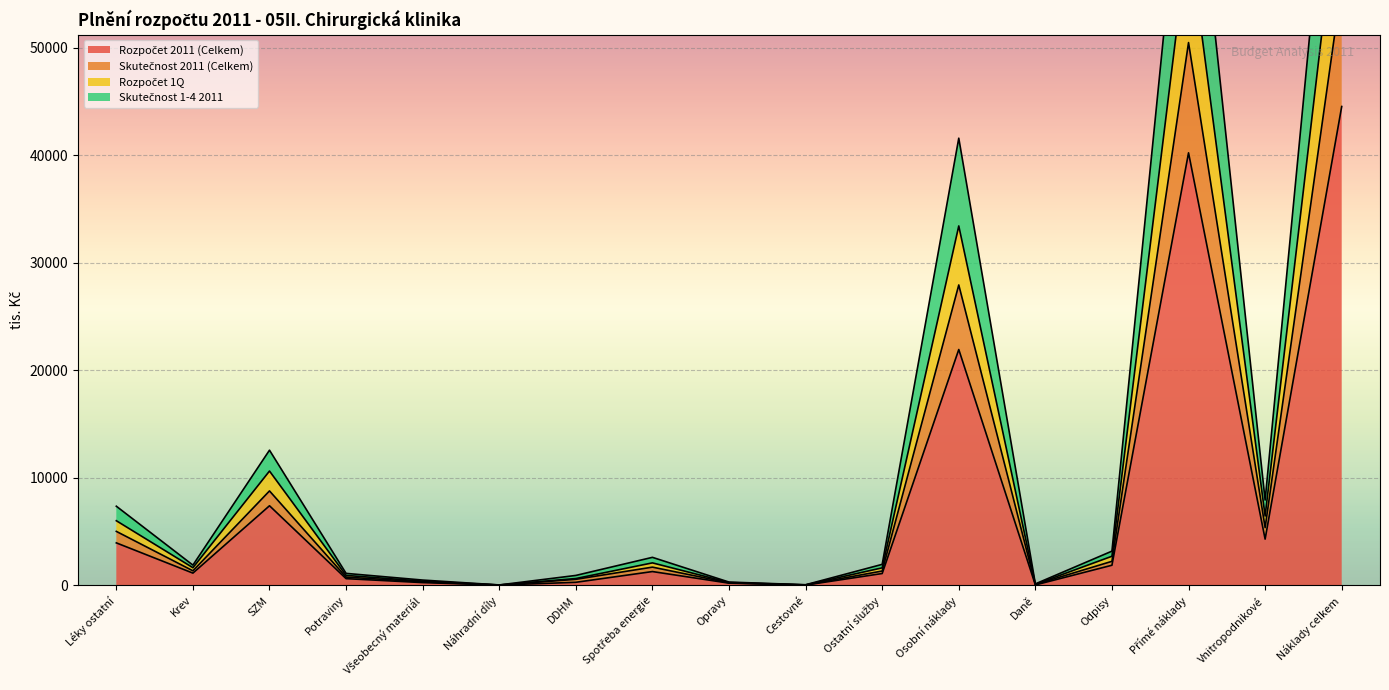

At how many categories does at least one series exceed 5514?

6